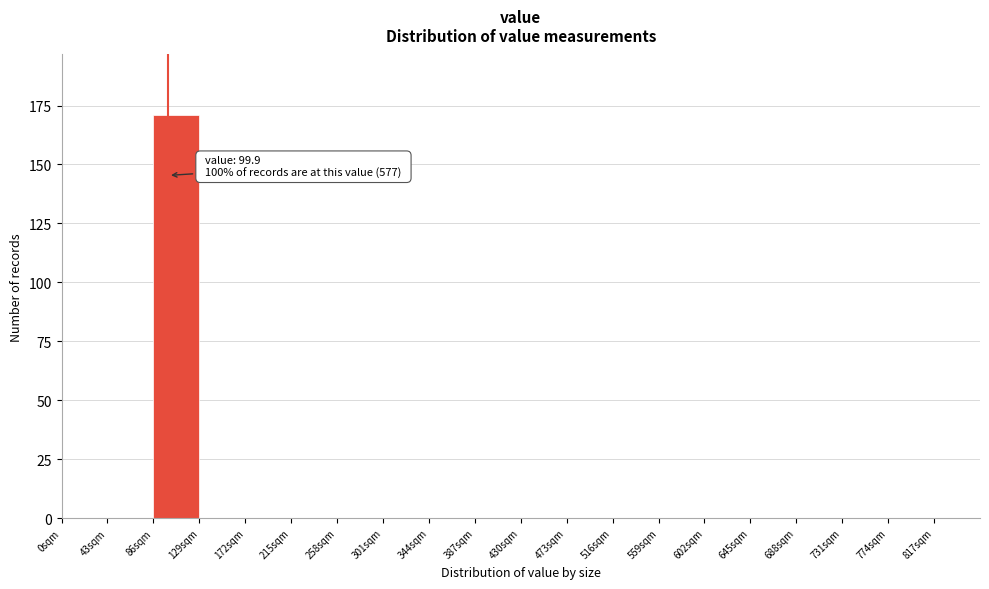

Over which range of the x-axis is the bar tallest?

86 to 129